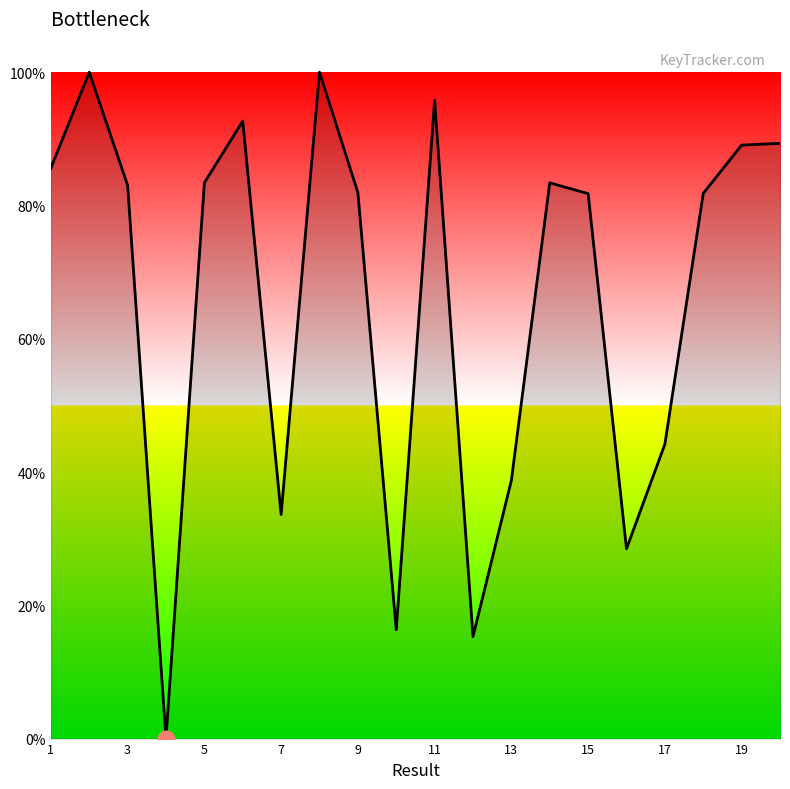

What is the difference between the maximum and minimum values?

100.0